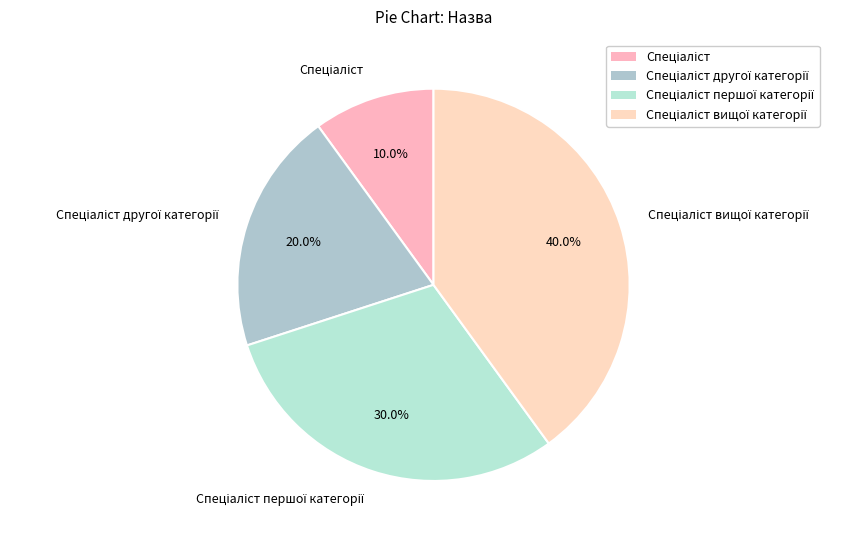

Does any single category account for the majority?

No